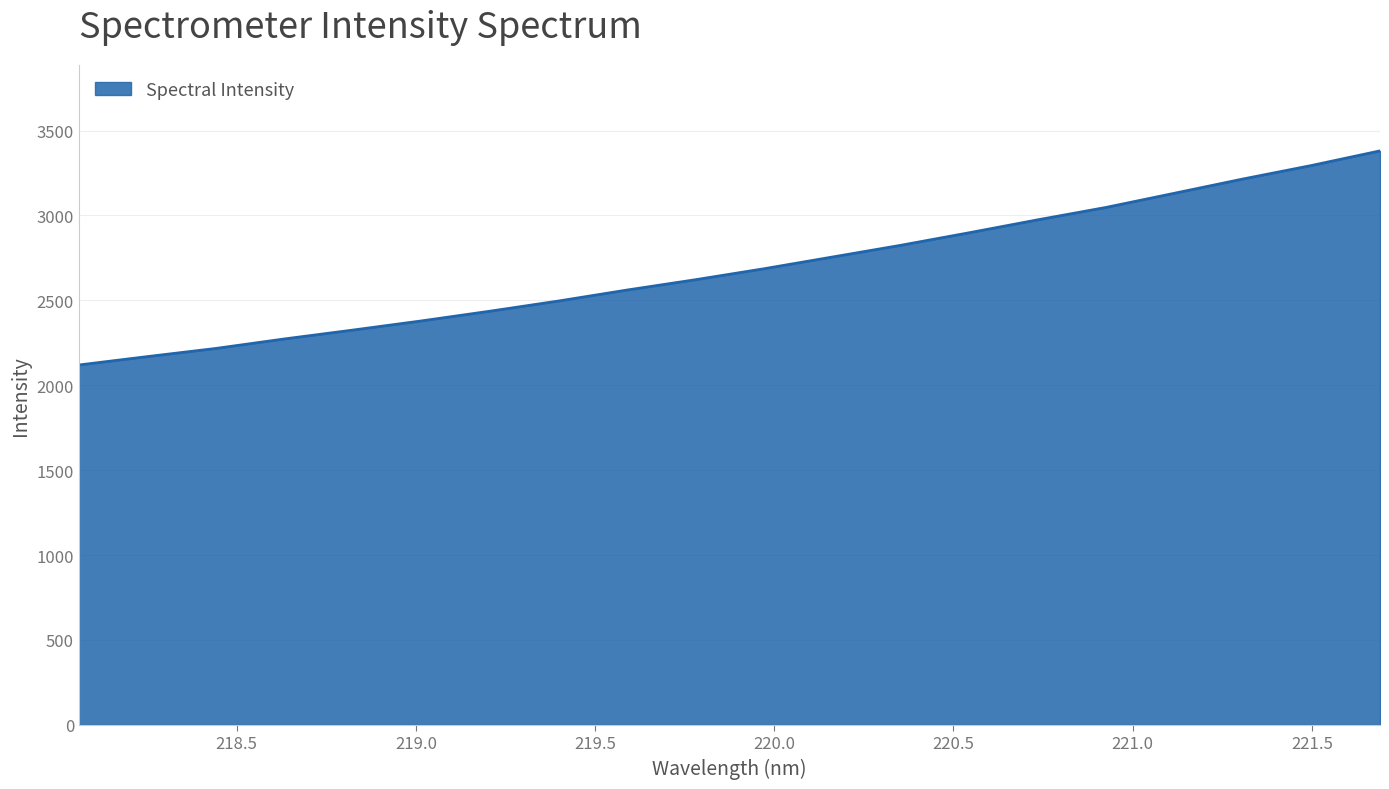

What is the difference between the maximum and minimum values?

1261.0